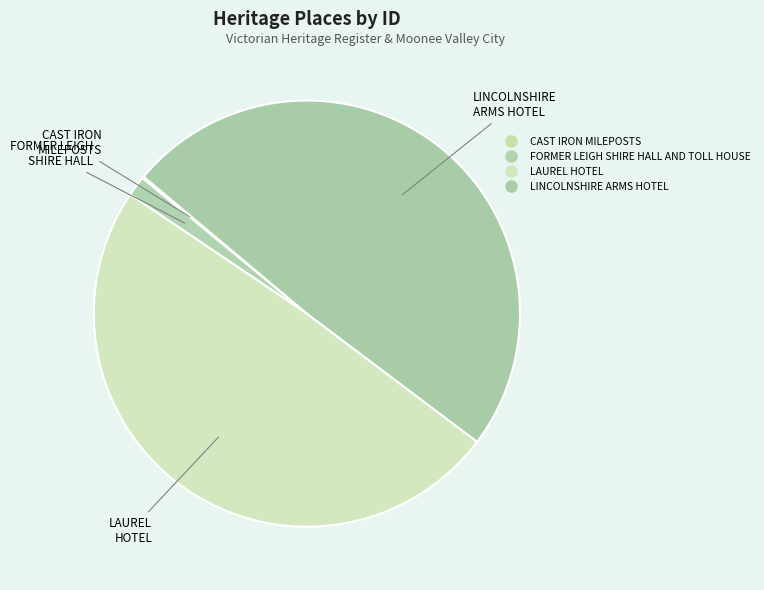

How many slices are in this pie chart?

4